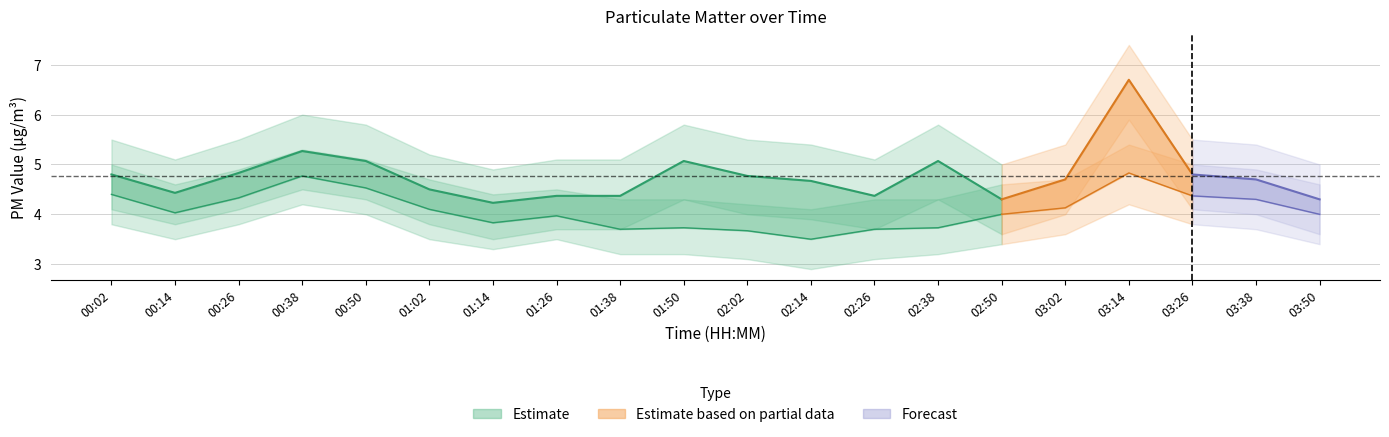

How many data points in SDS_P1_lower are less than 4?

9